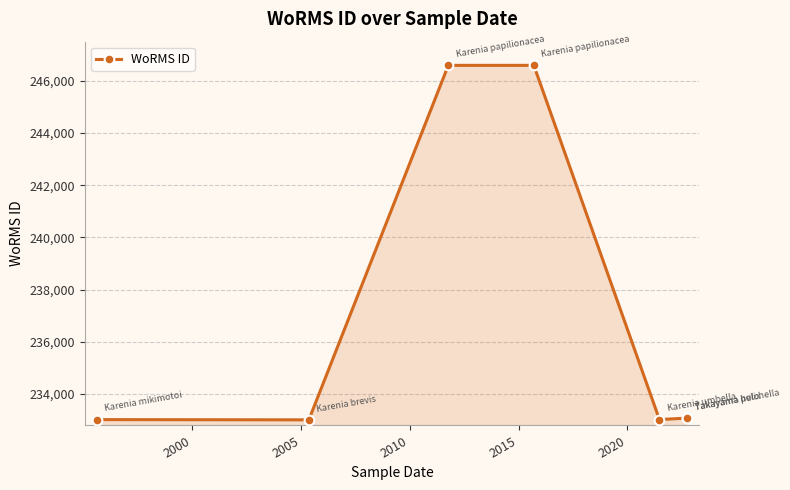

True or false: the data shows 127246 at 2015.

False